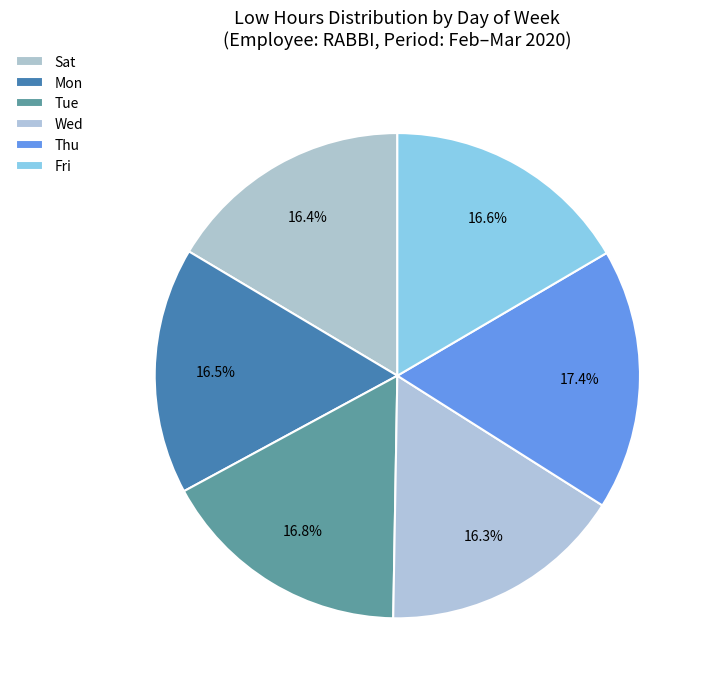

To the nearest percent, what percentage of the pie is Wed?

16%